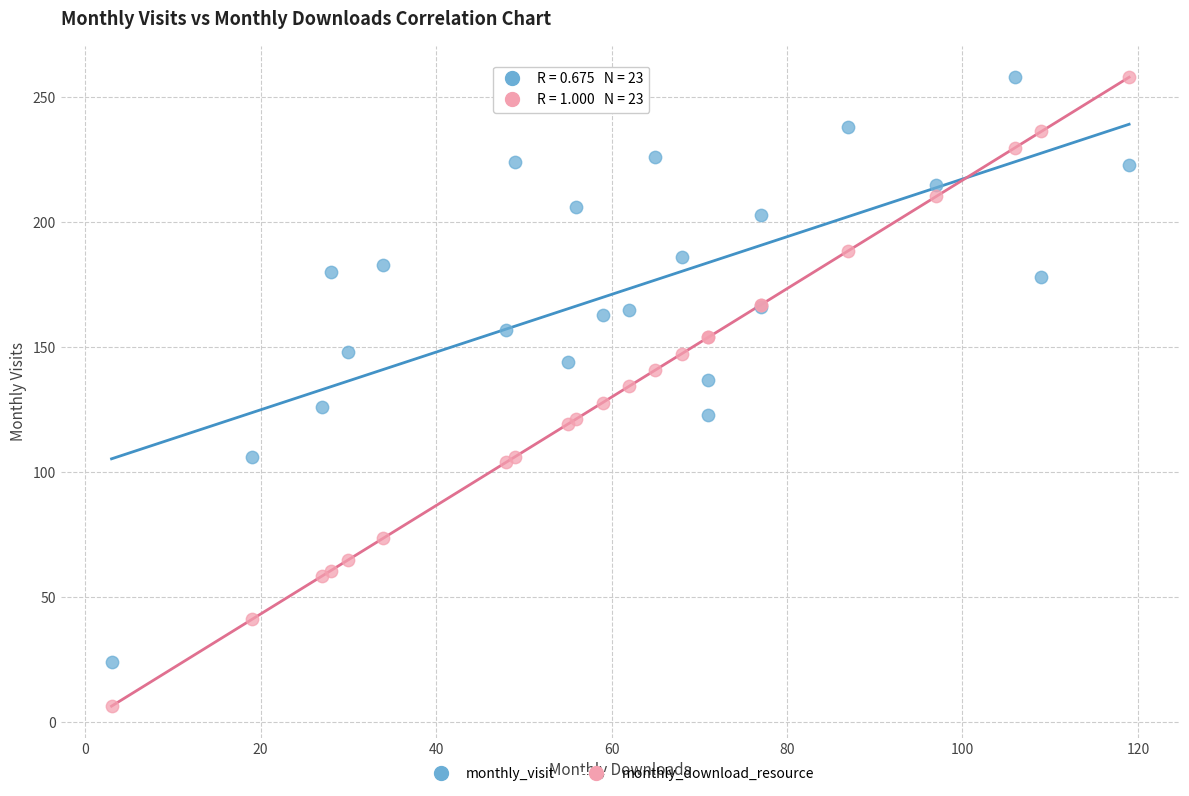

Which series has the largest Y range (max minus min)?

monthly_download_resource